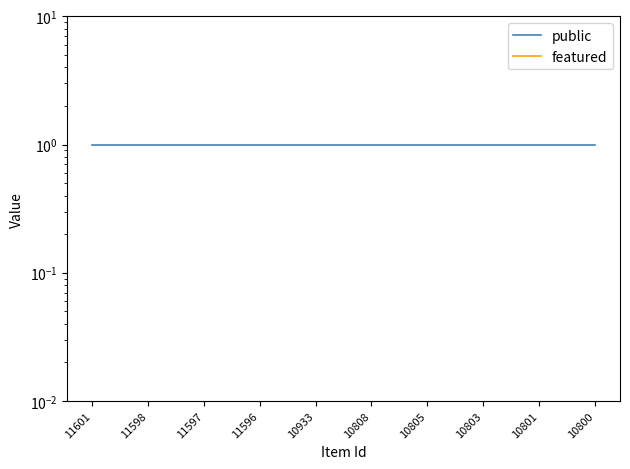

What are all the series names shown in the legend?

public, featured